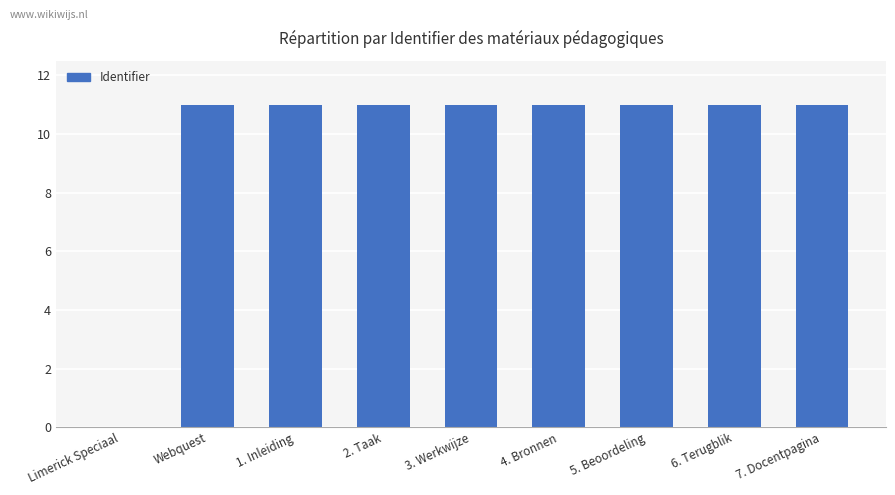

What is the maximum value shown in the chart?

11.0